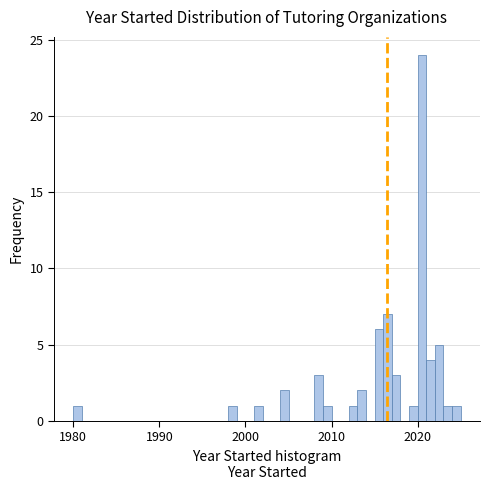

Around what value on the x-axis is the tallest bar? Give the approximate position of its centre, as read against the axis.

2021